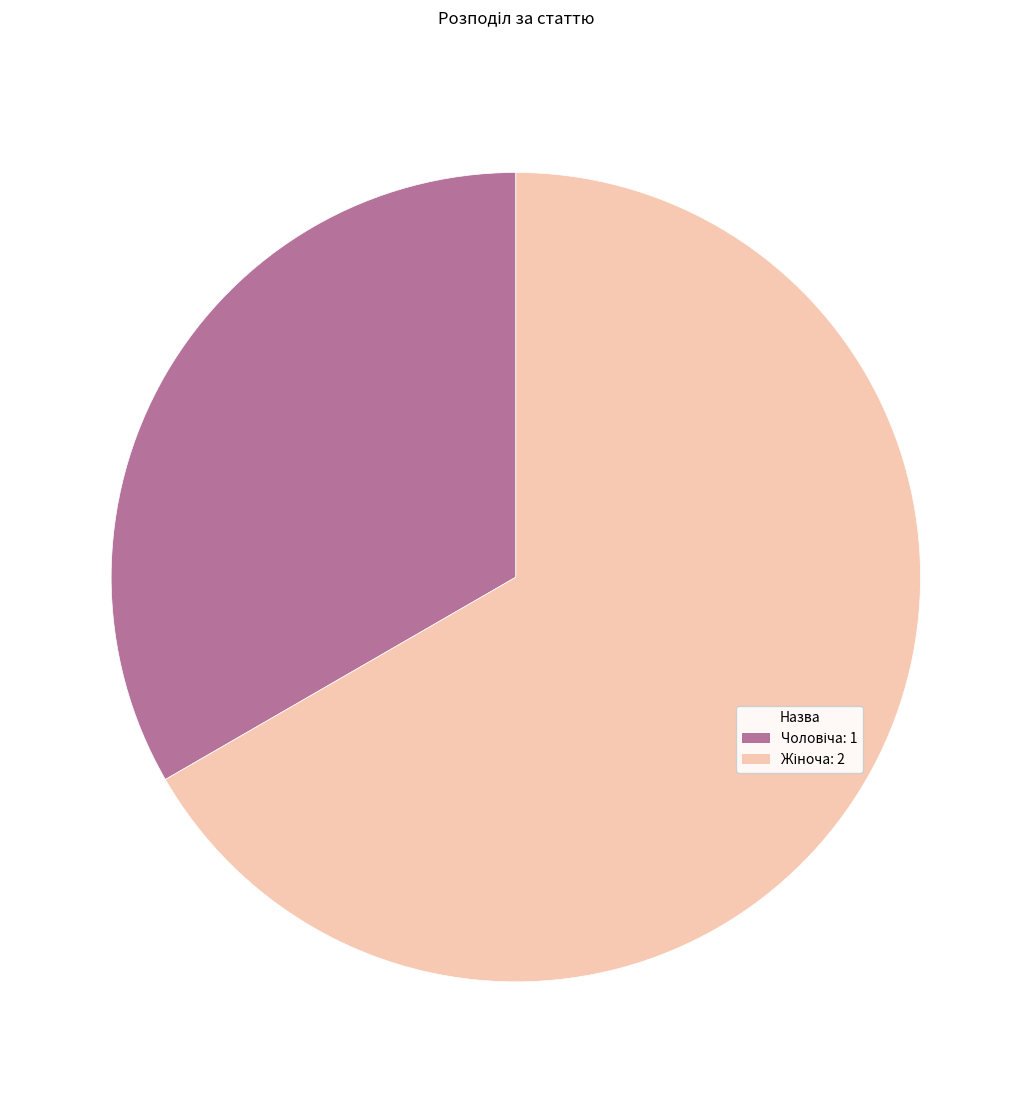

How many segments does this pie chart have?

2